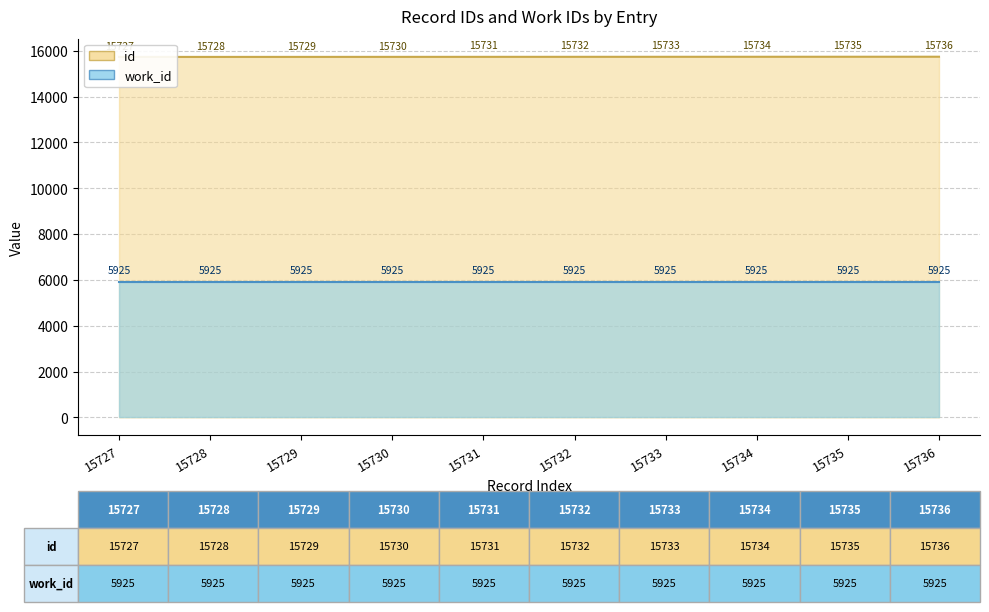

Rank the categories by value from lowest to highest.

15727, 15728, 15729, 15730, 15731, 15732, 15733, 15734, 15735, 15736